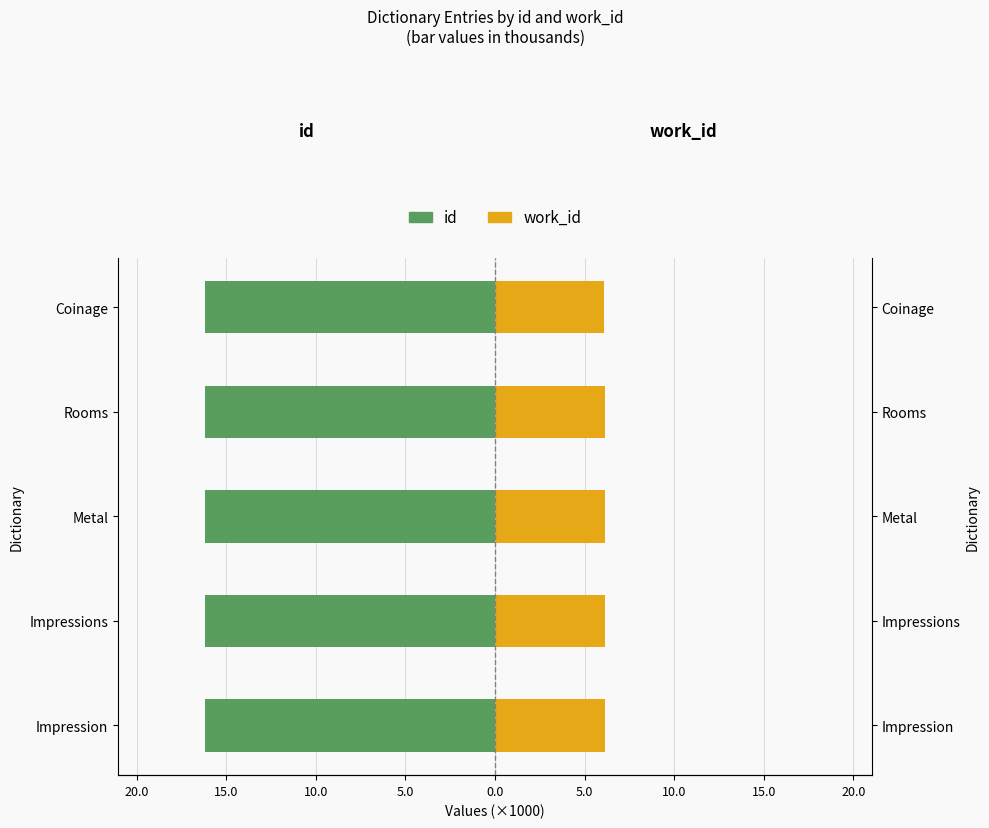

What are all the series names shown in the legend?

id, work_id